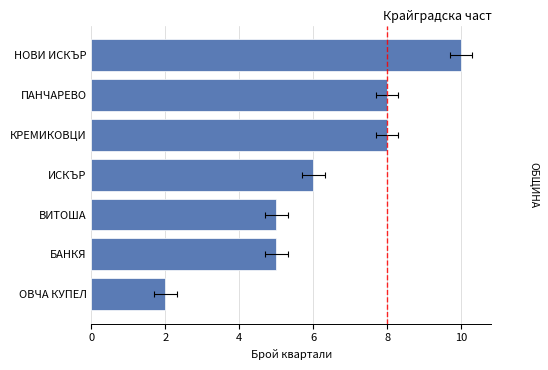

How many data points are above 6?

3